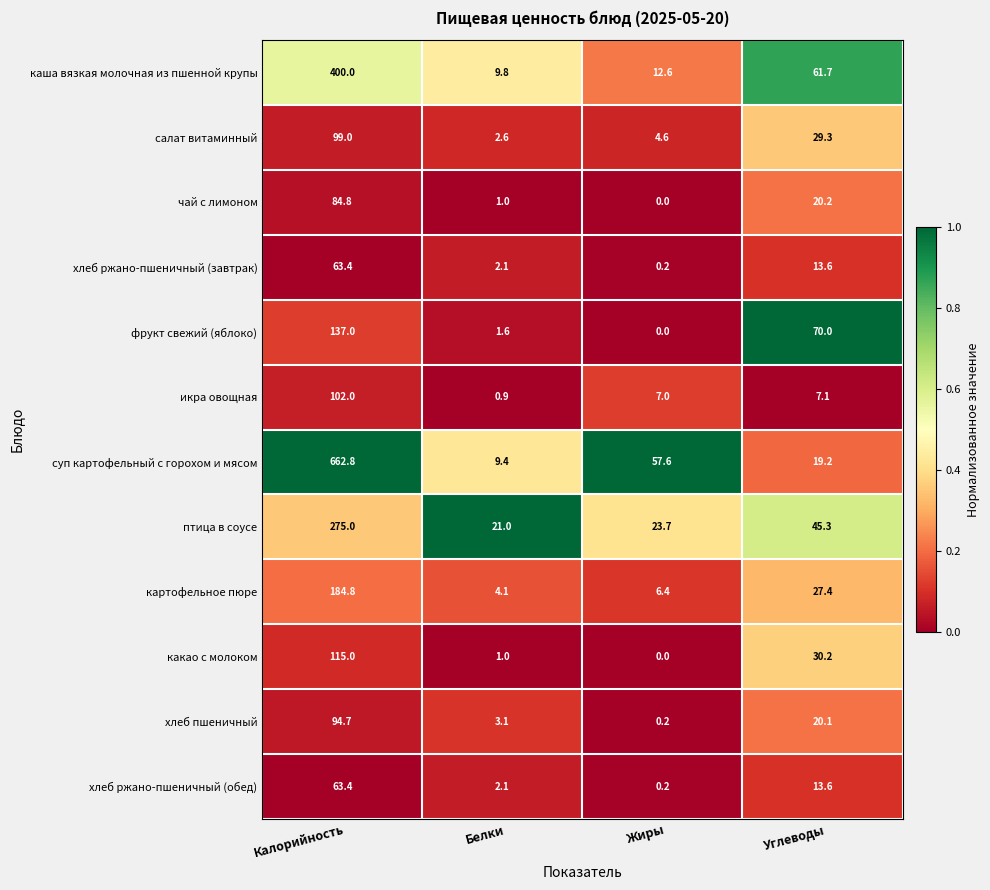

What is the difference between the highest and lowest values at Углеводы?

62.9